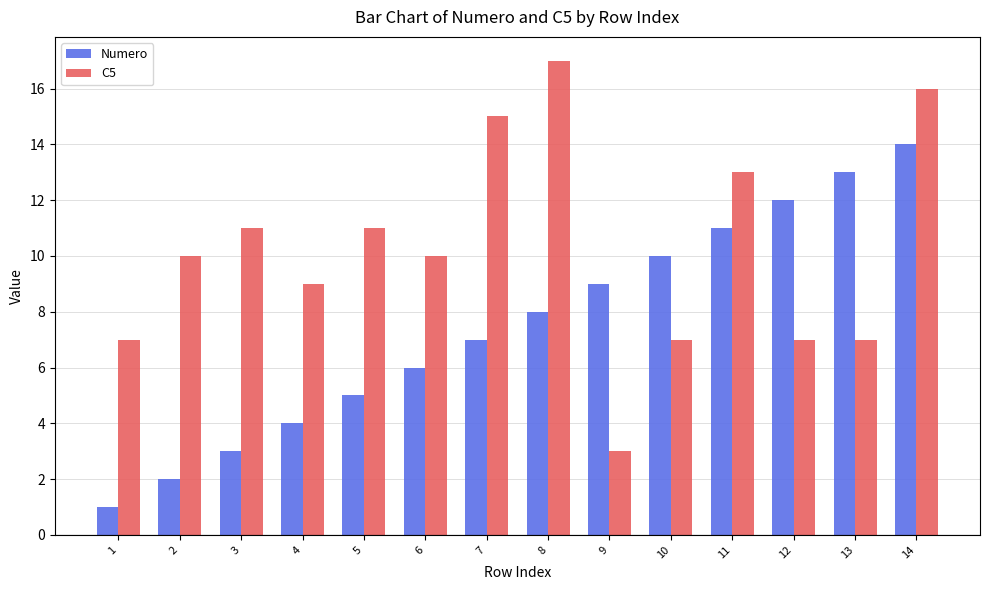

Which series has the largest total across all categories?

C5